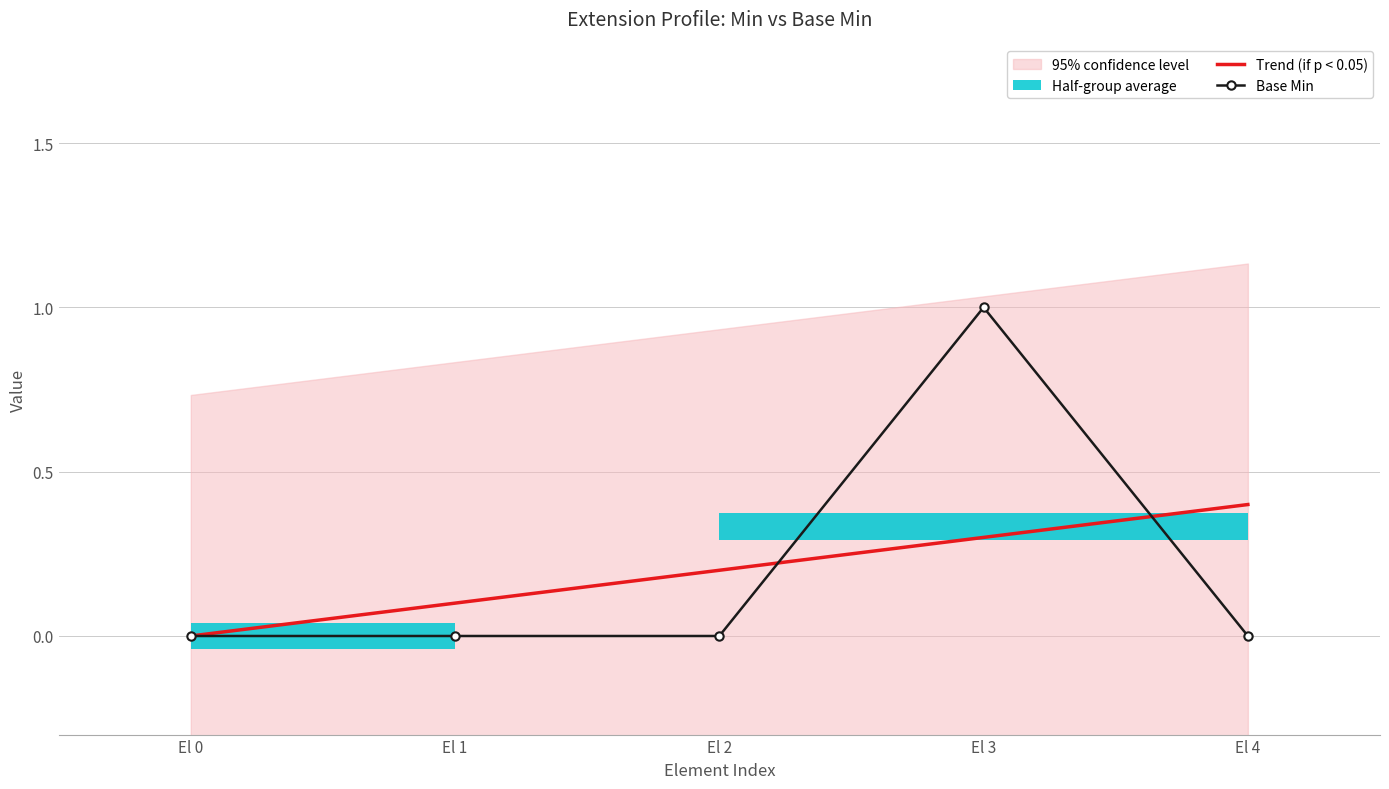

Reading left to right, extract all data points from this chart.

Trend (if p < 0.05): El 0=0.0	El 1=0.1	El 2=0.2	El 3=0.3	El 4=0.4
Base Min: El 0=0.0	El 1=0.0	El 2=0.0	El 3=1.0	El 4=0.0